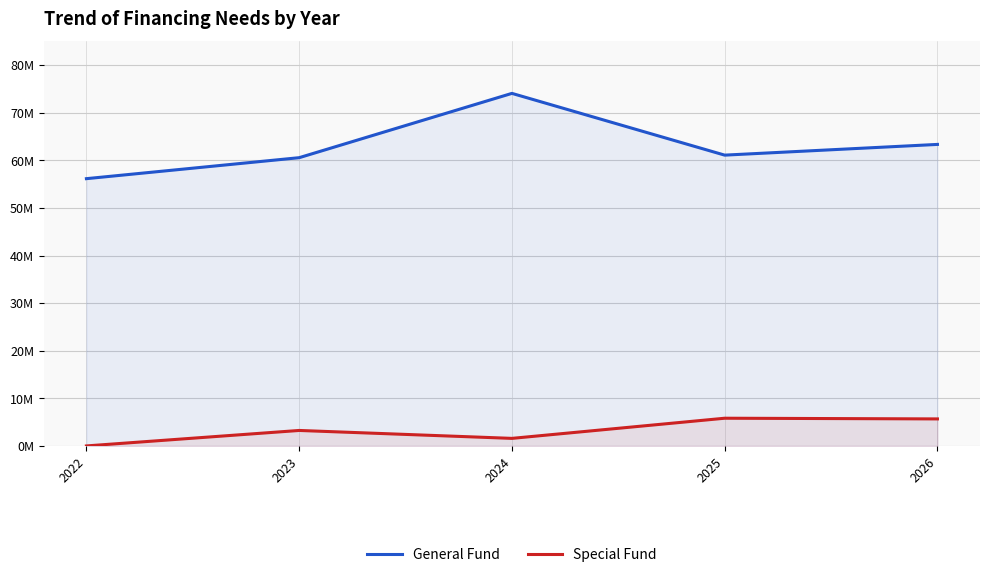

Does the chart display data point markers on the line(s)?

No